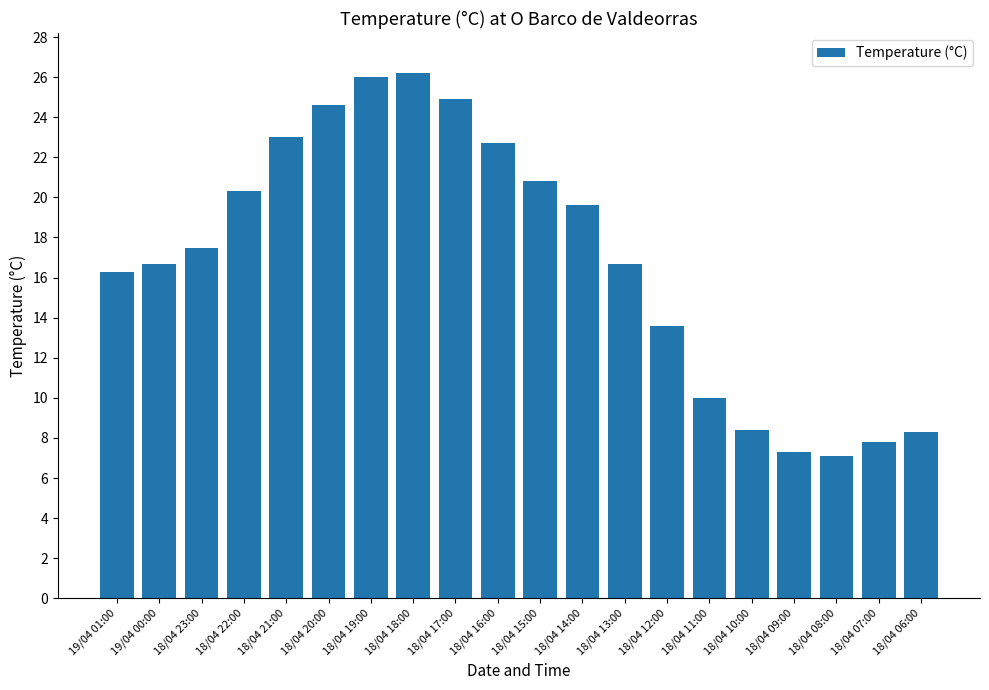

True or false: the data shows 8.4 at 18/04 10:00.

True